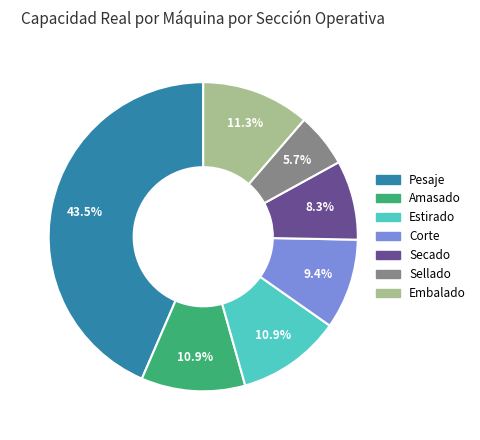

Which slice is the smallest?

Sellado